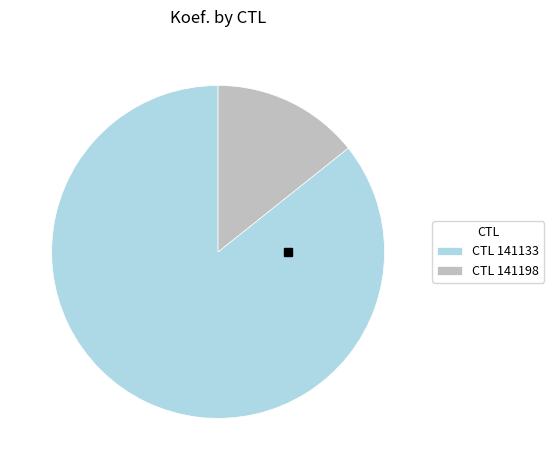

Is there a majority slice in this chart?

Yes